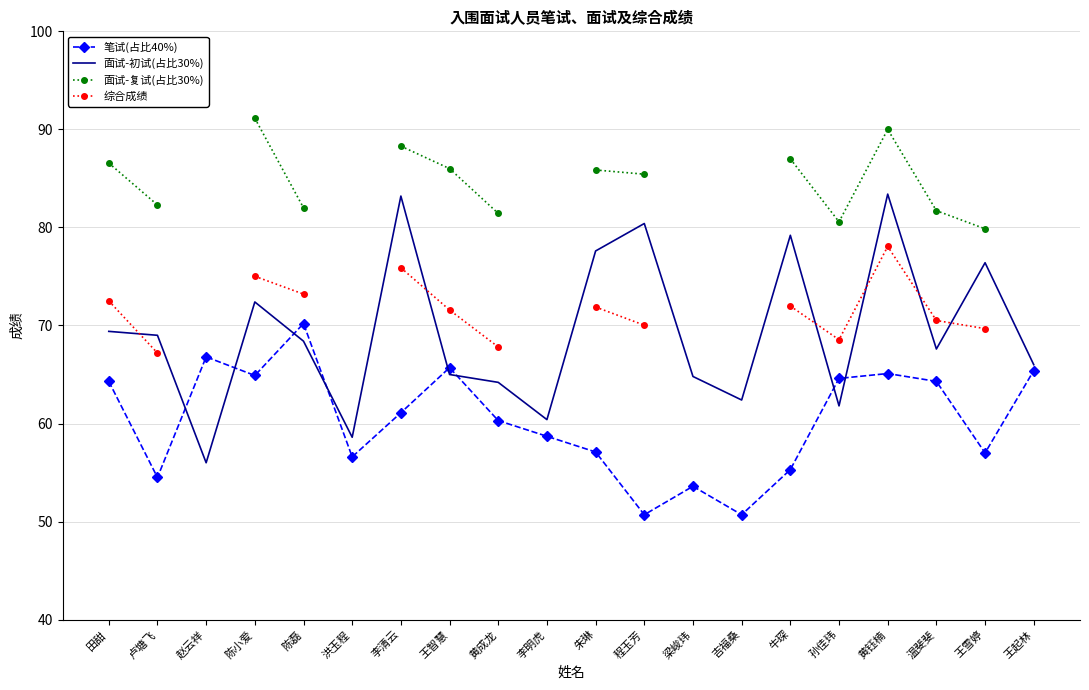

How many lines are shown in the chart?

4